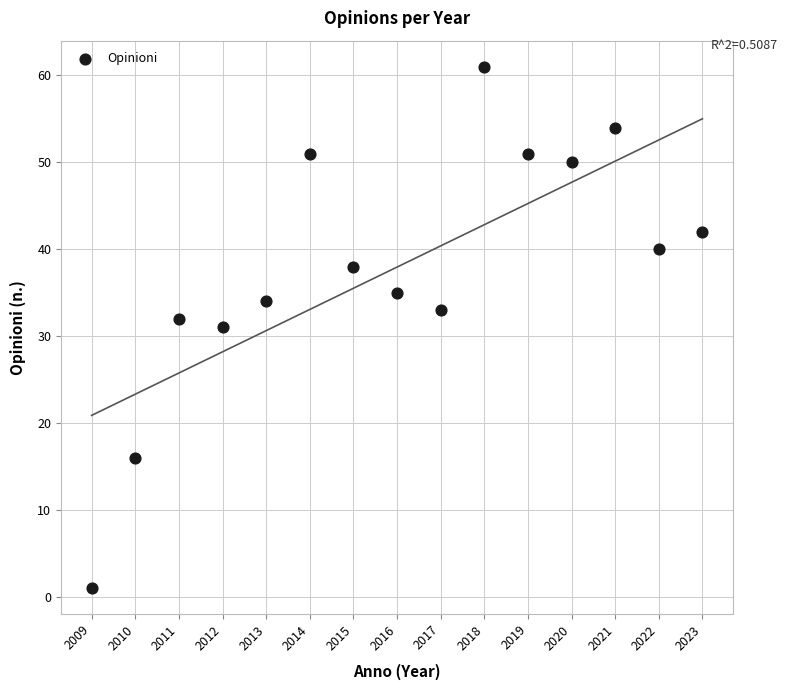

What is the range of Y values (max minus min)?

60